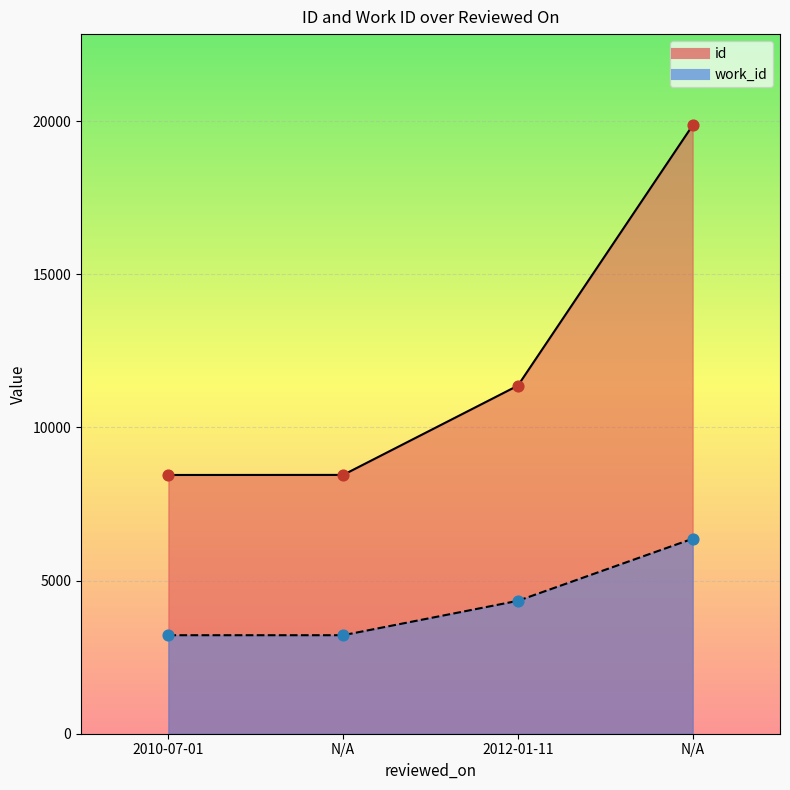

Is the value of id at N/A greater than the value of work_id at N/A?

Yes